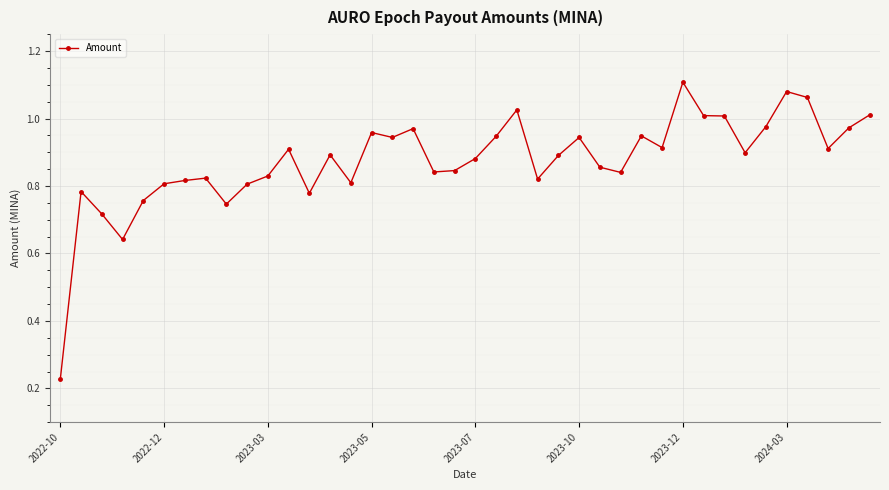

True or false: there are more than 1 points higher than both neighbors.

True